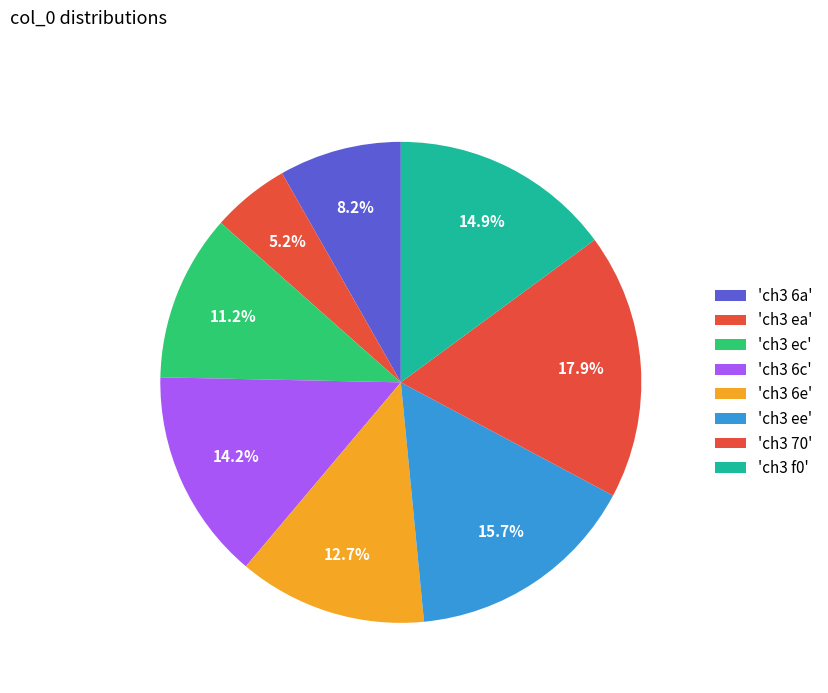

How many segments does this pie chart have?

8